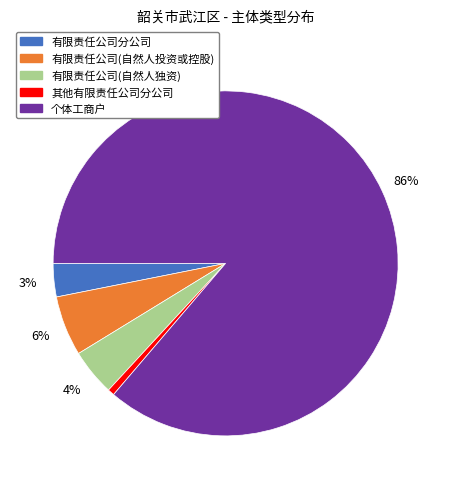

To the nearest percent, what is the combined percentage of 有限责任公司分公司 and 有限责任公司(自然人投资或控股)?

9%